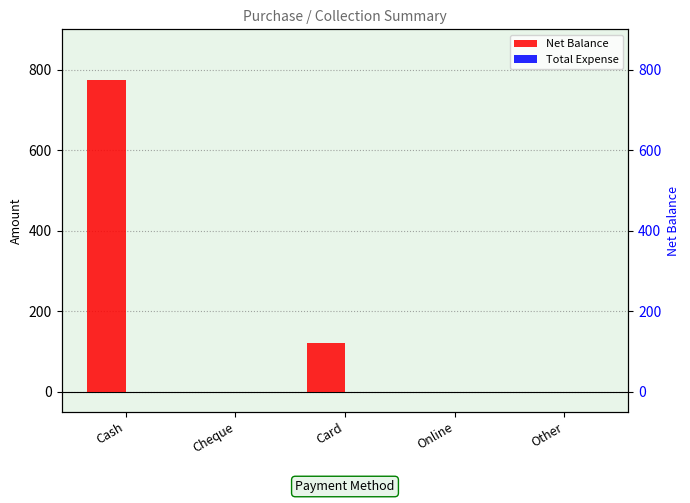

Rank the categories by Total Expense value from lowest to highest.

Cash, Cheque, Card, Online, Other